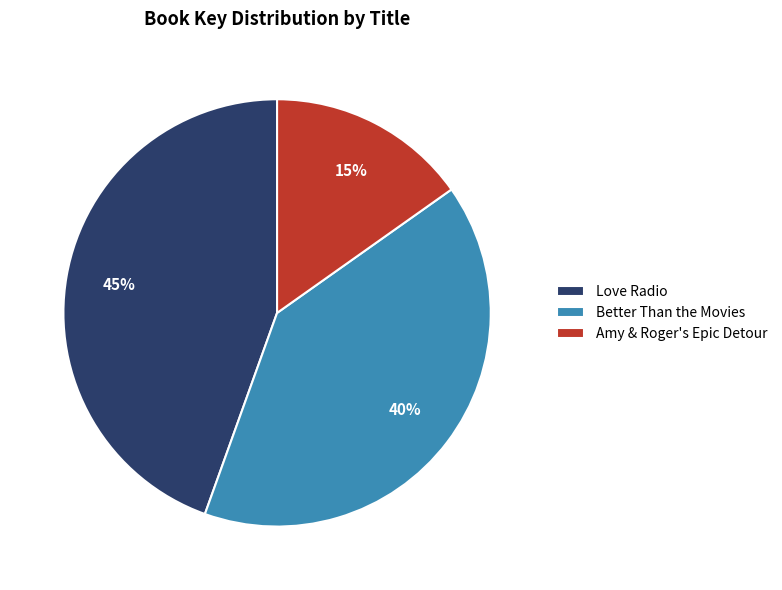

Approximately how many times larger is the value at Love Radio compared to Better Than the Movies?

1.1